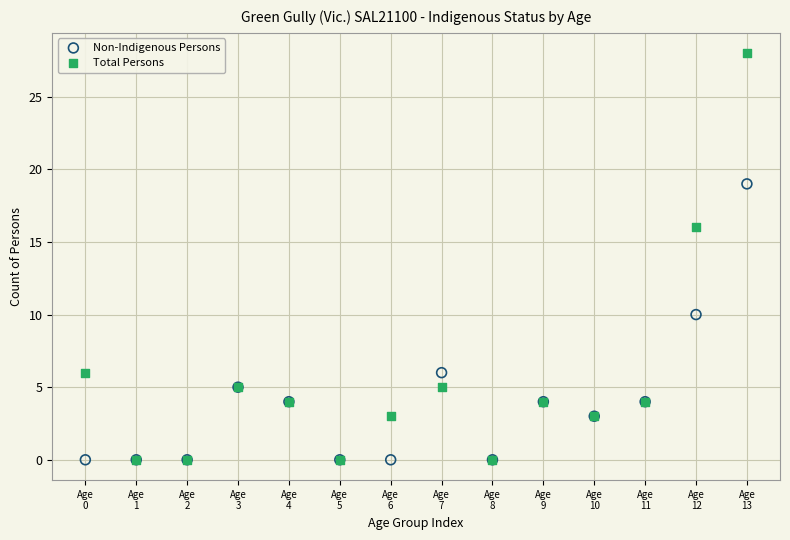

What are all the series names shown in the legend?

Non-Indigenous Persons, Total Persons